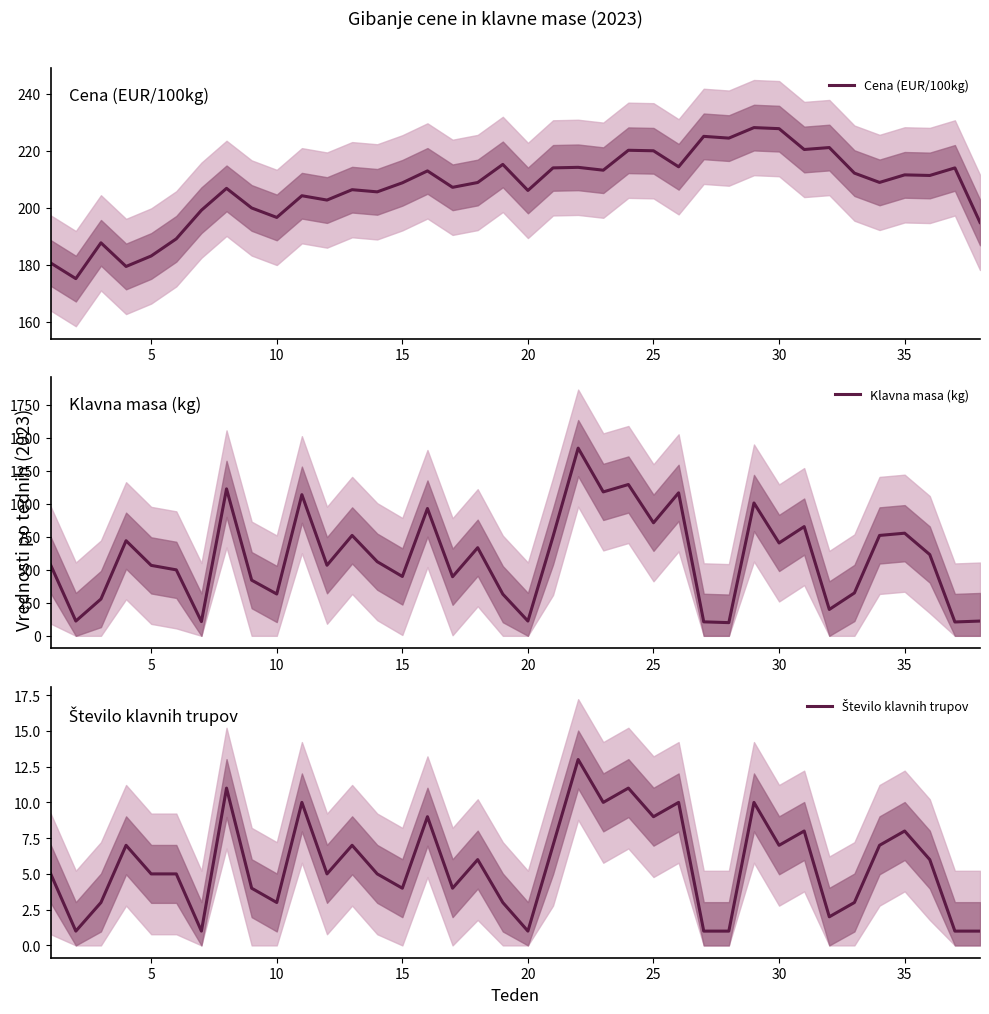

What is the minimum value for Klavna masa (kg)?

100